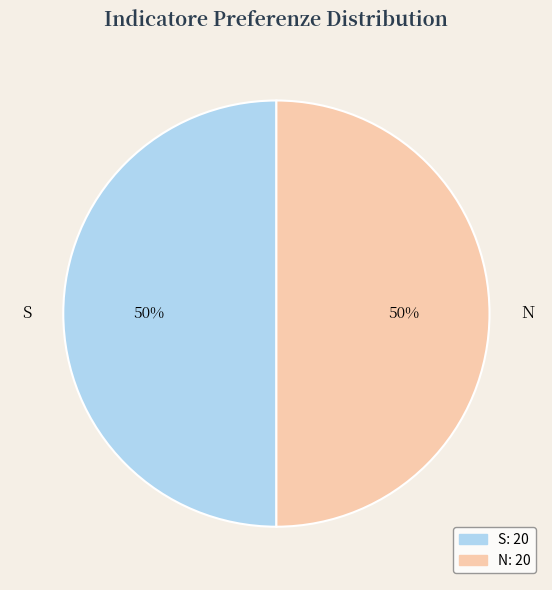

What percentage is the S slice, to the nearest percent?

50%